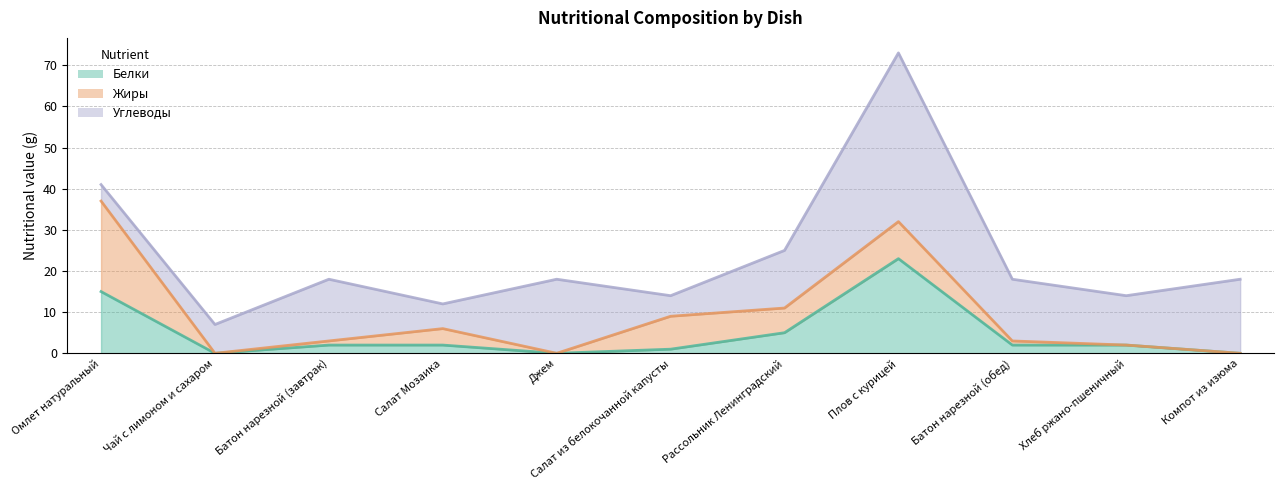

Which series has the largest total across all categories?

Углеводы